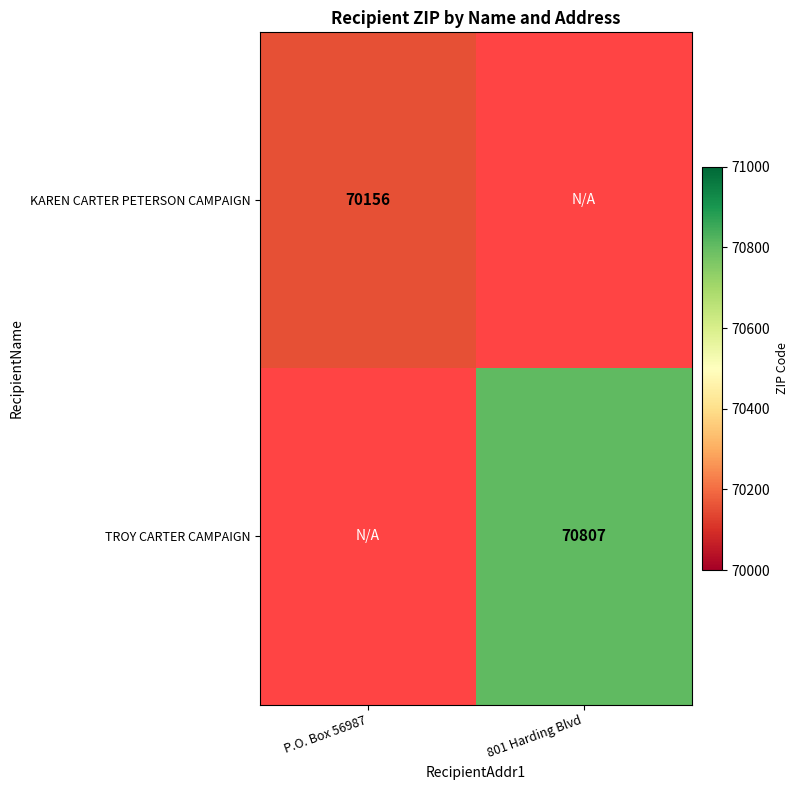

Is it true that TROY CARTER CAMPAIGN equals 70807 at 801 Harding Blvd?

True